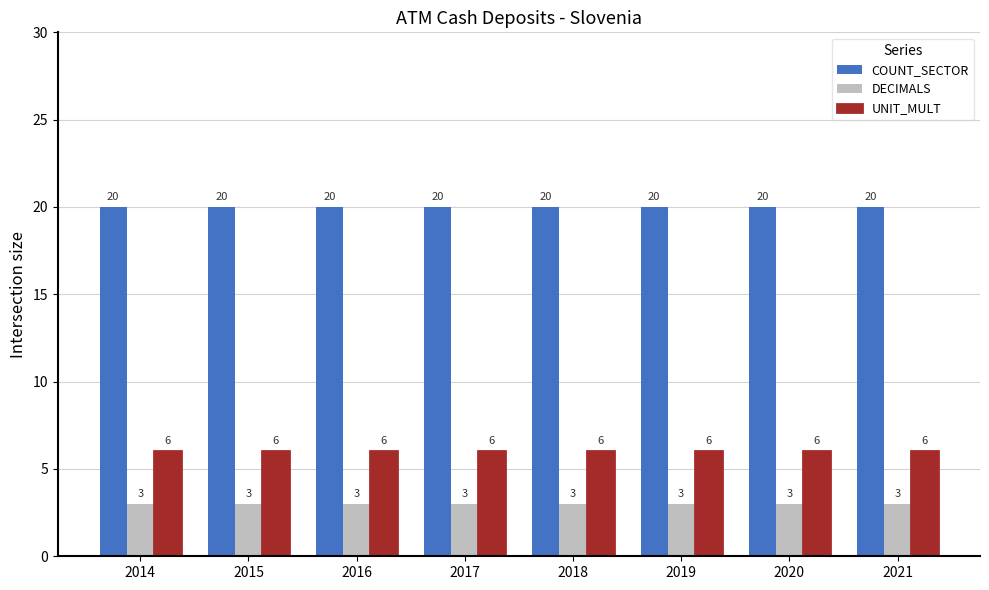

Is it true that COUNT_SECTOR equals 12 at 2016?

False